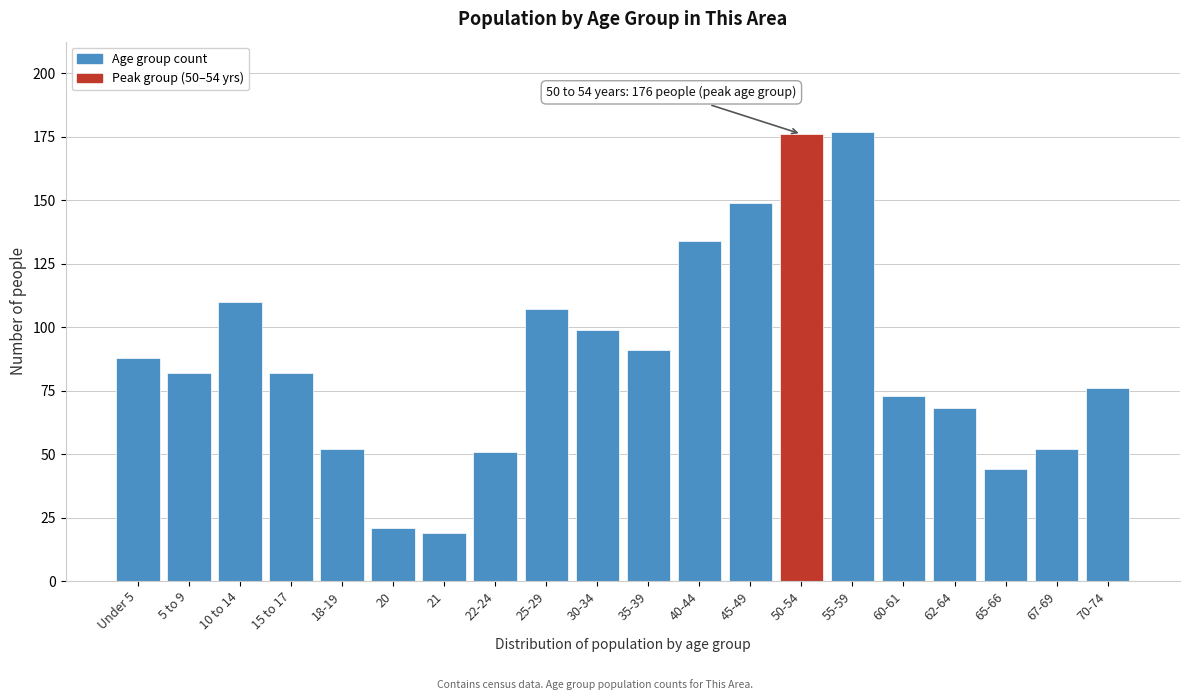

Reading right to left, extract all data points from this chart.

70-74=76	67-69=52	65-66=44	62-64=68	60-61=73	55-59=177	50-54=176	45-49=149	40-44=134	35-39=91	30-34=99	25-29=107	22-24=51	21=19	20=21	18-19=52	15 to 17=82	10 to 14=110	5 to 9=82	Under 5=88